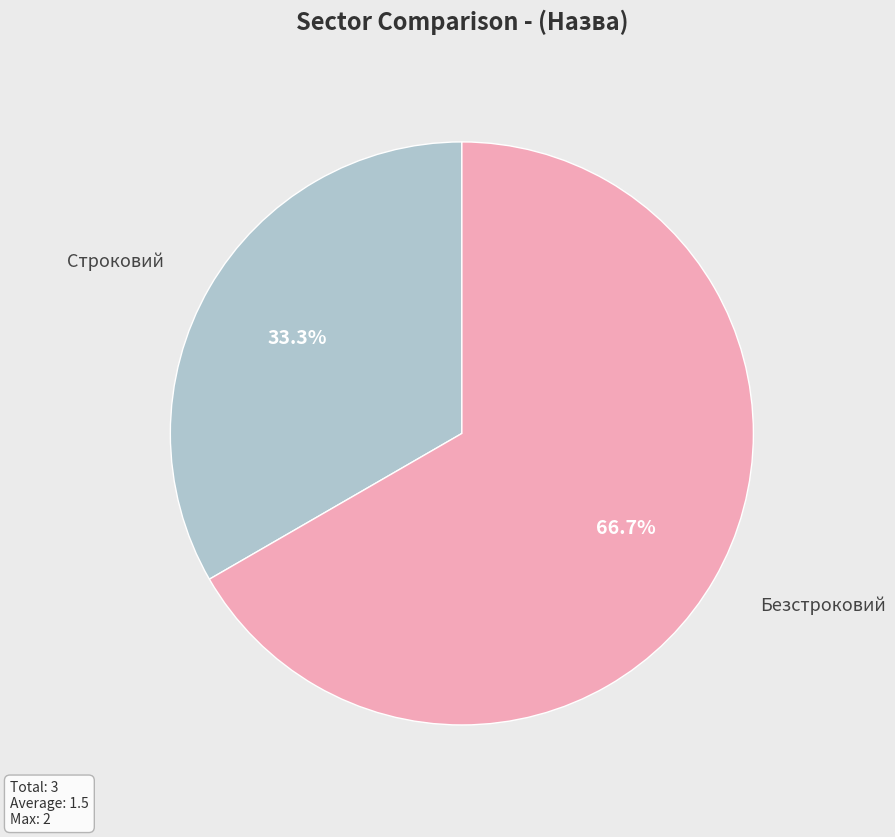

Rank the categories by value from highest to lowest.

Безстроковий, Строковий